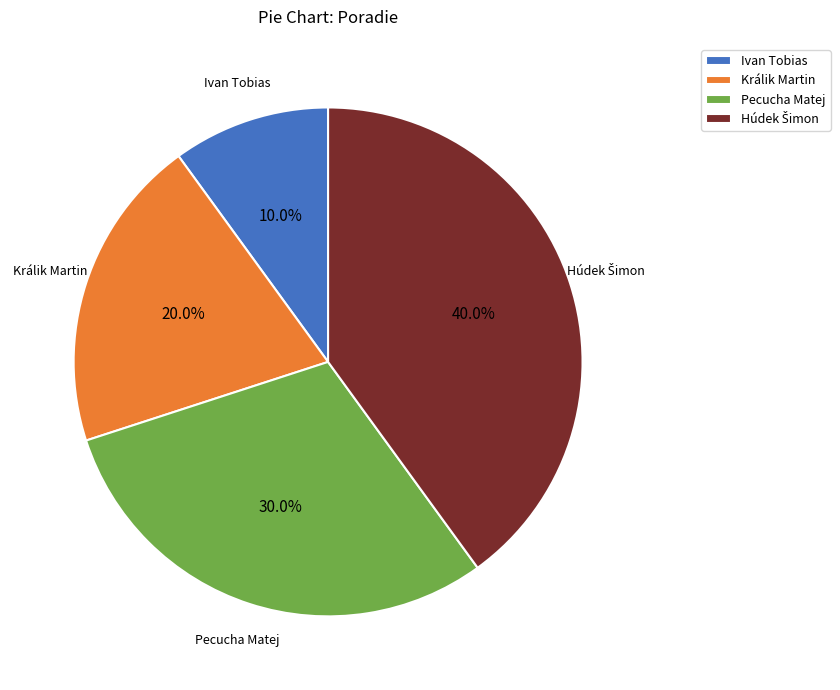

Is Ivan Tobias the majority of the pie?

No